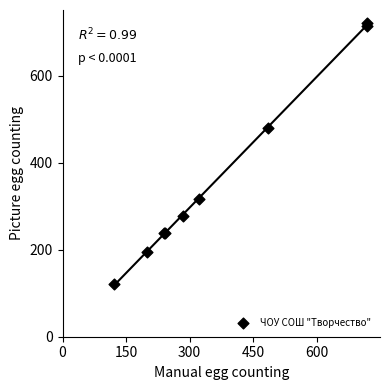

What Y value in the scatter plot is closest to 421?

480.7